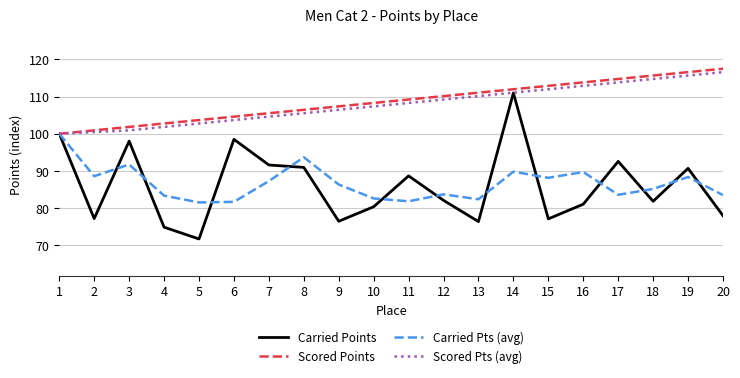

What is the total value across all series at 11?

388.0